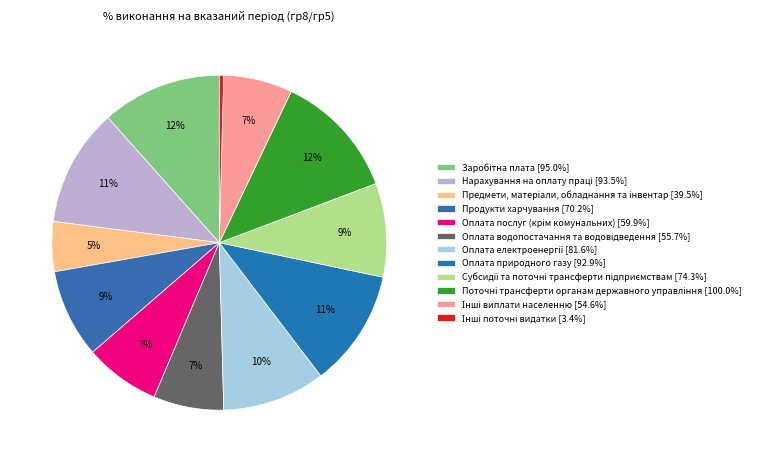

Count the number of slices in the pie.

12